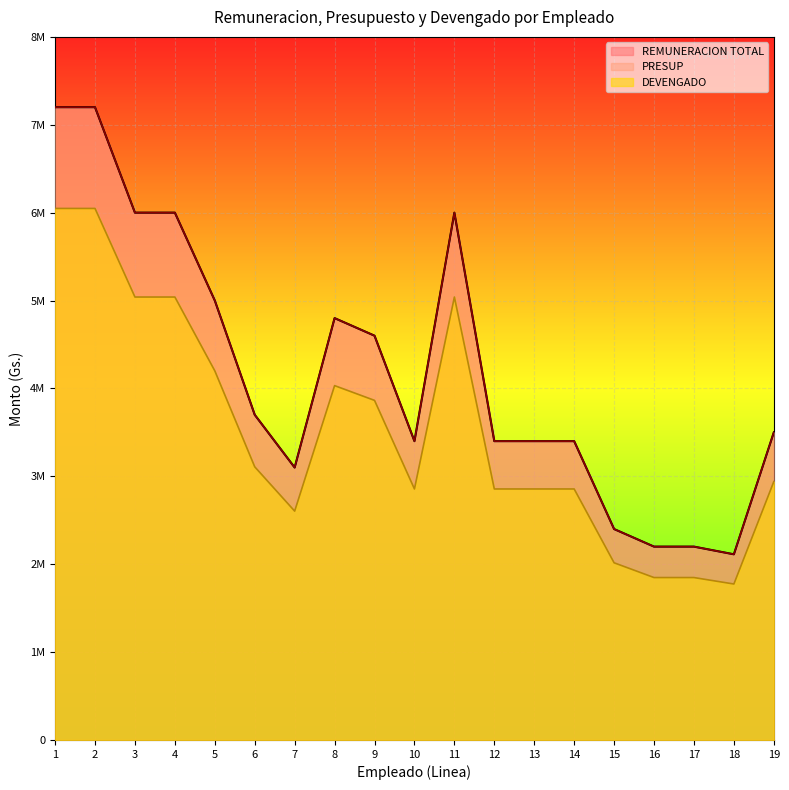

Rank the categories by REMUNERACION TOTAL value from highest to lowest.

1, 2, 3, 4, 11, 5, 8, 9, 6, 19, 10, 12, 13, 14, 7, 15, 16, 17, 18